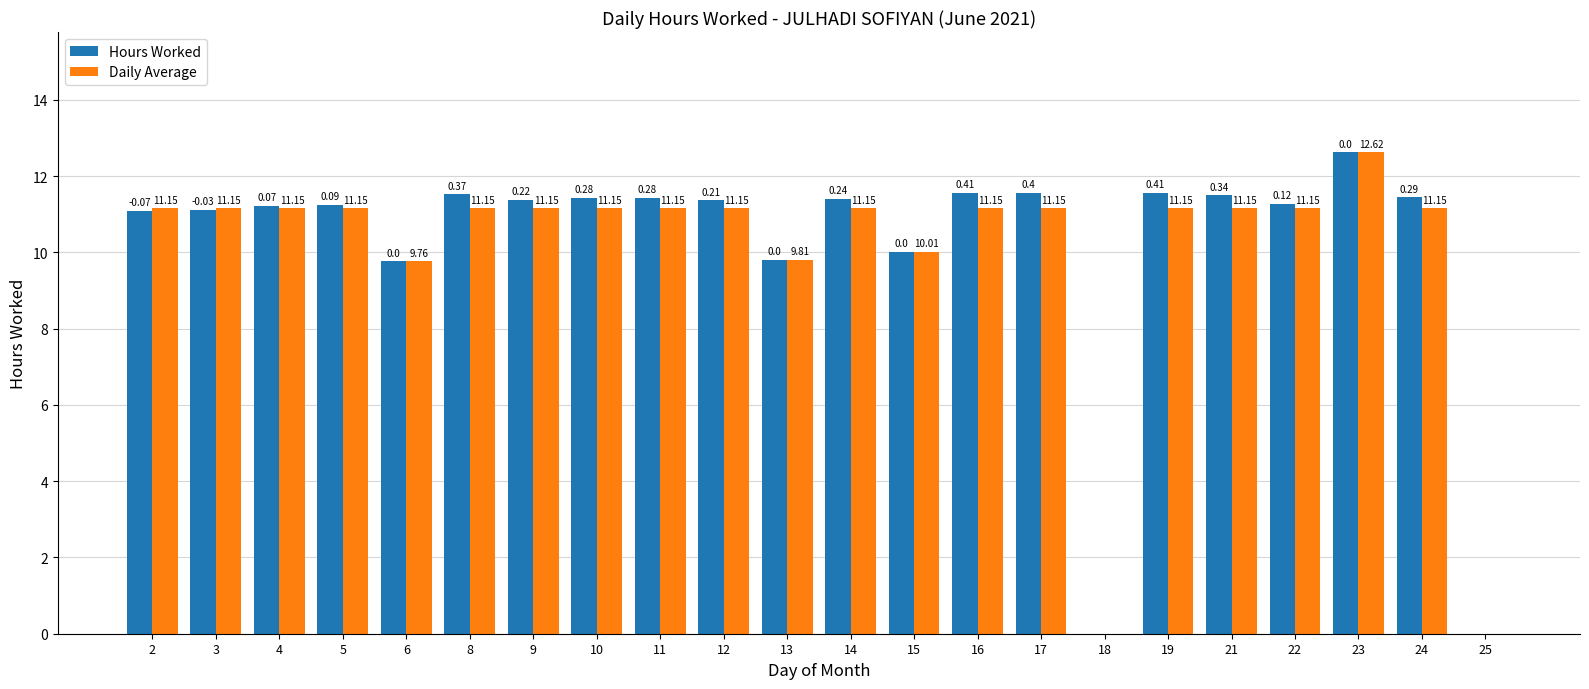

What is the sum of all Hours Worked values?

224.2